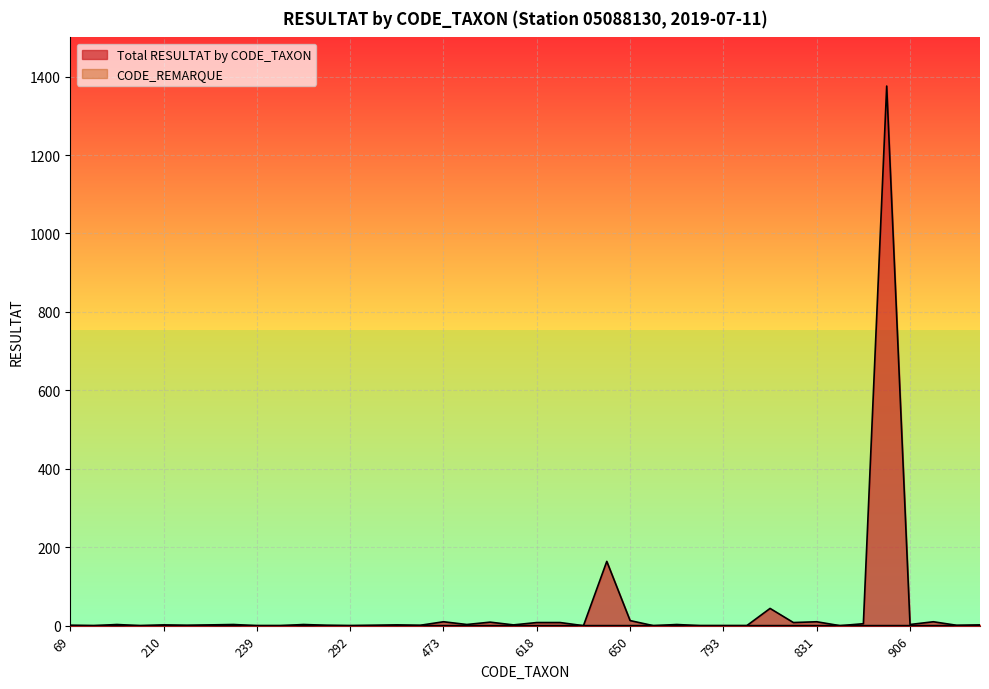

Rank the categories by value from lowest to highest.

183, 200, 239, 241, 292, 623, 679, 783, 793, 801, 837, 69, 212, 286, 421, 450, 1009, 210, 223, 443, 502, 1042, 198, 231, 245, 481, 757, 906, 872, 618, 619, 819, 491, 473, 831, 933, 650, 807, 625, 892